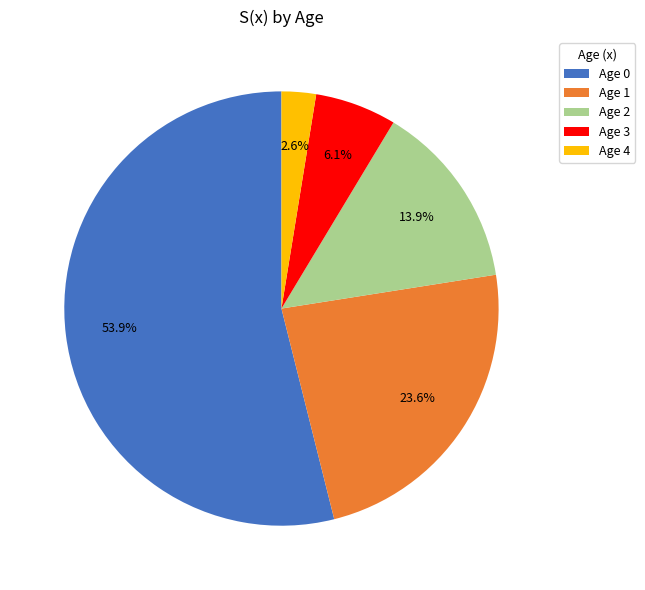

Which slice represents more than half of the pie?

Age 0